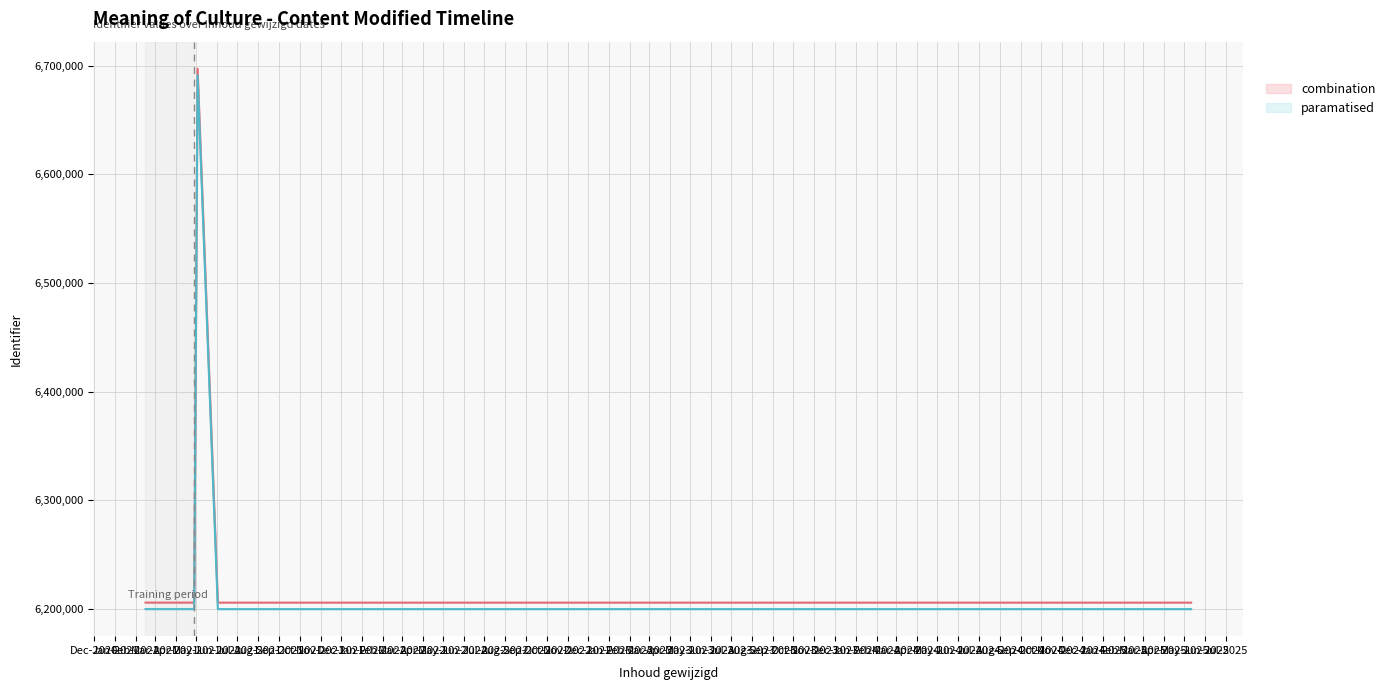

At which label does combination first exceed 6205706?

Jan-2021